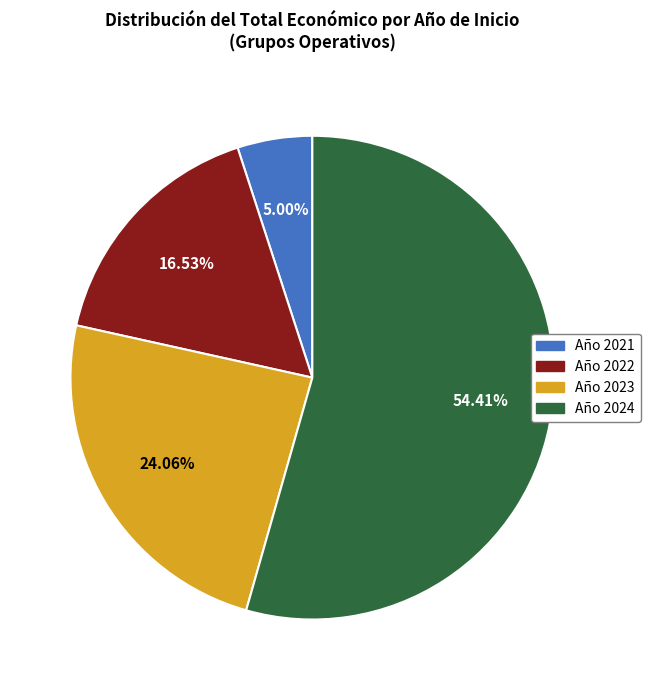

Approximately how many times larger is the value at Año 2024 compared to Año 2021?

10.9